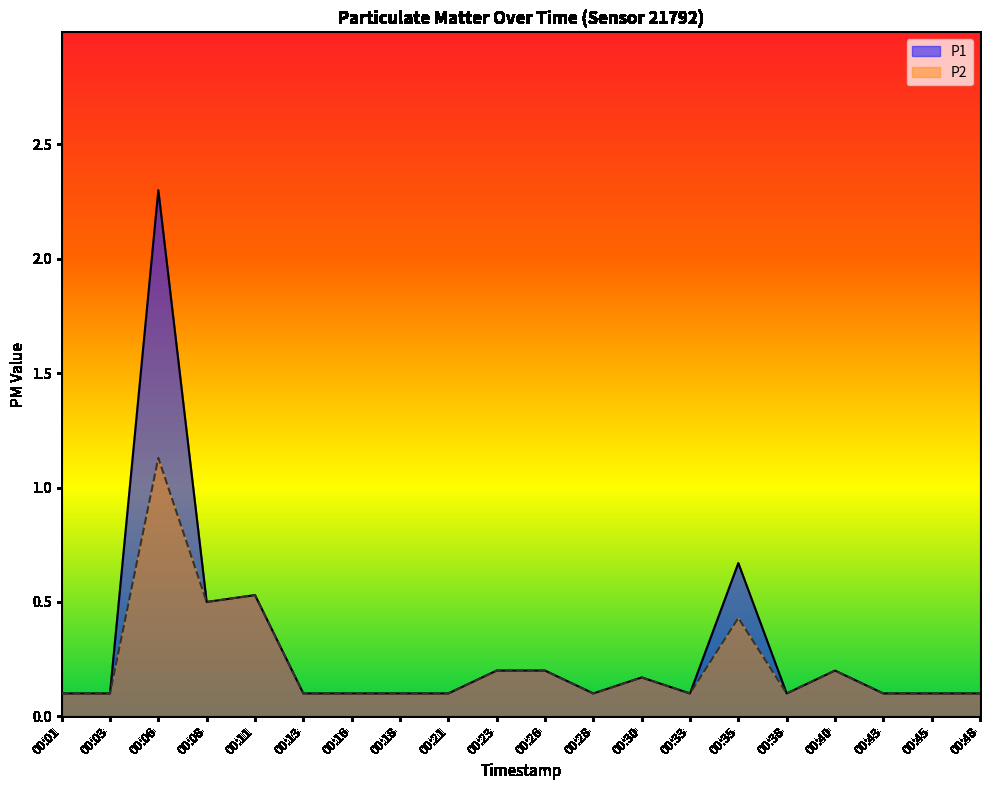

Reading left to right, what are all the values shown in this chart?

P1: 00:01=0.1	00:03=0.1	00:06=2.3	00:08=0.5	00:11=0.5	00:13=0.1	00:16=0.1	00:18=0.1	00:21=0.1	00:23=0.2	00:26=0.2	00:28=0.1	00:30=0.2	00:33=0.1	00:35=0.7	00:38=0.1	00:40=0.2	00:43=0.1	00:45=0.1	00:48=0.1
P2: 00:01=0.1	00:03=0.1	00:06=1.1	00:08=0.5	00:11=0.5	00:13=0.1	00:16=0.1	00:18=0.1	00:21=0.1	00:23=0.2	00:26=0.2	00:28=0.1	00:30=0.2	00:33=0.1	00:35=0.4	00:38=0.1	00:40=0.2	00:43=0.1	00:45=0.1	00:48=0.1